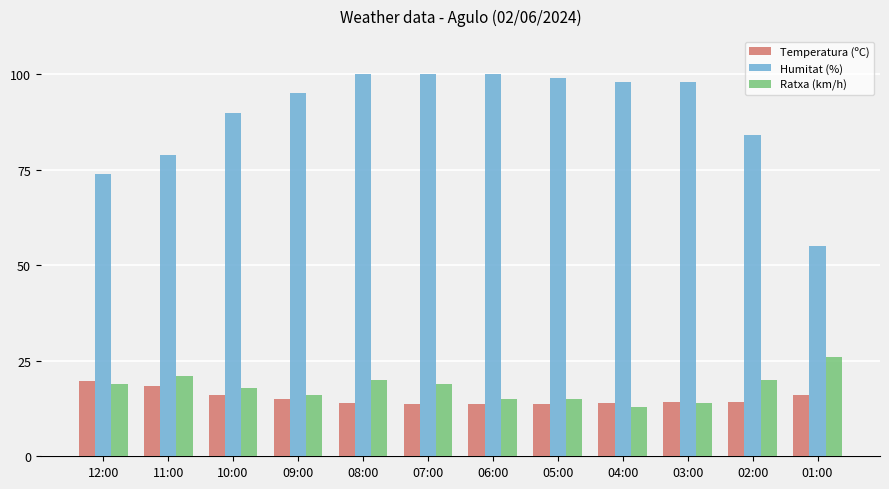

What is the sum of all Humitat (%) values?

1072.0